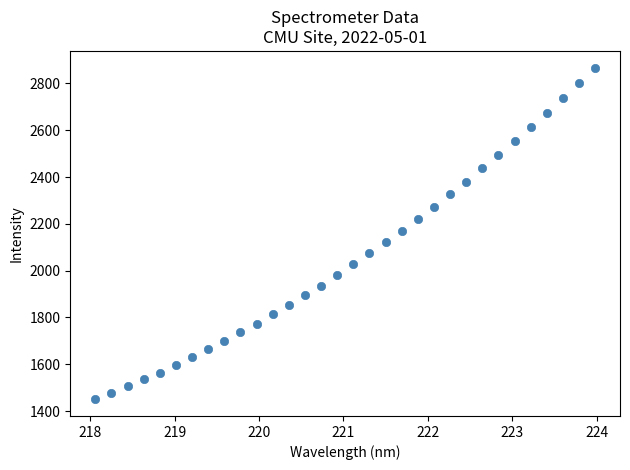

What is the range of X values (max minus min)?

5.9